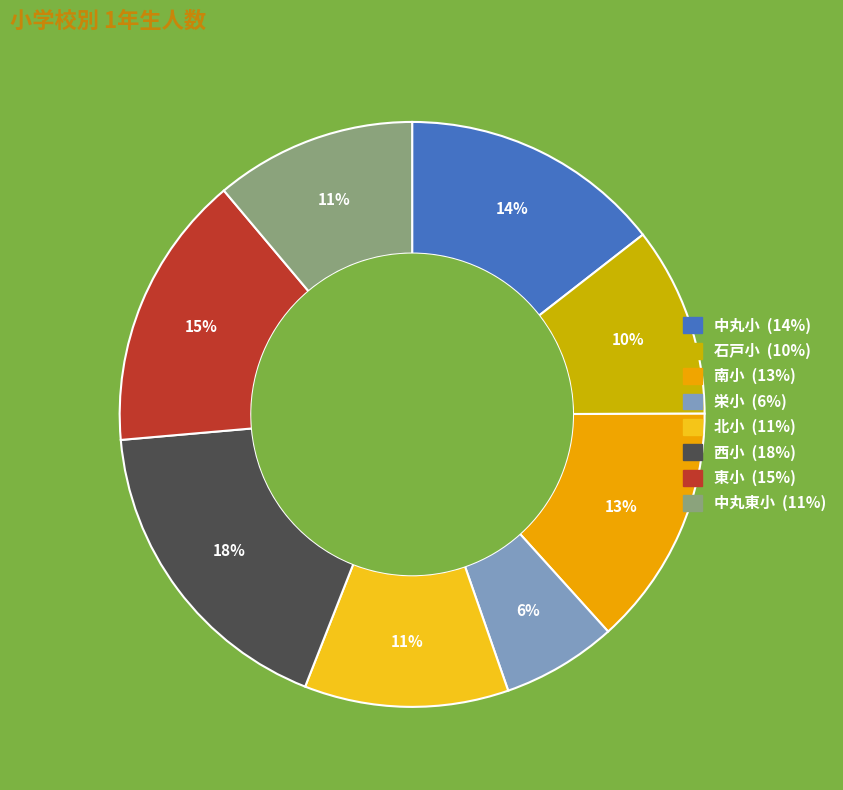

Which has a higher value, 西小 or 石戸小?

西小